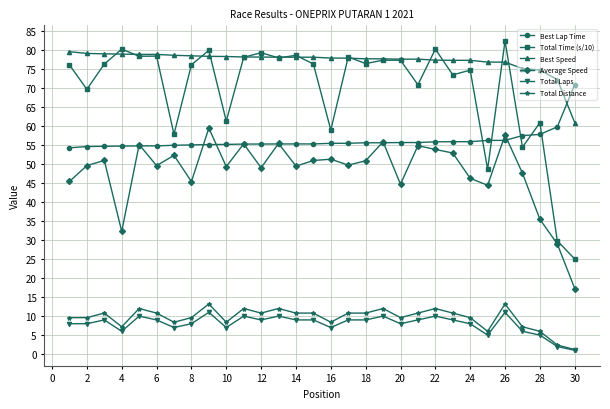

Which series has the widest spread of values?

Total Time (s/10)